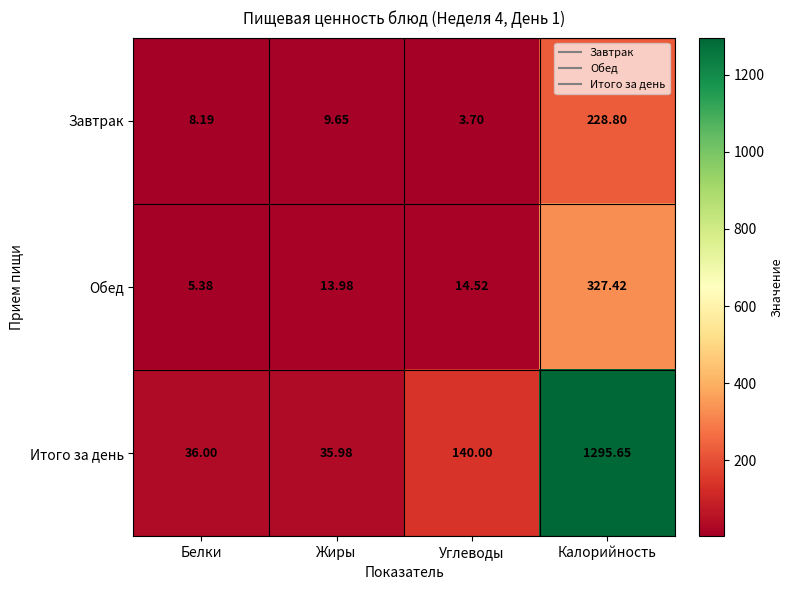

At which category is the sum across all series the highest?

Калорийность